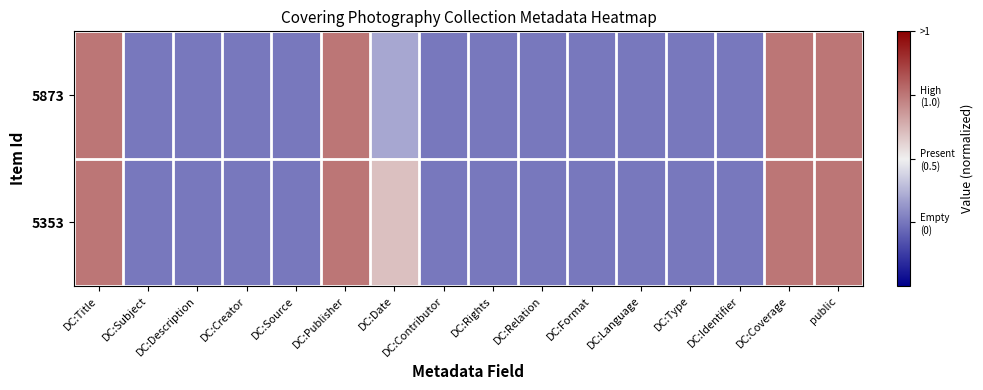

Which series has the largest total across all categories?

5353